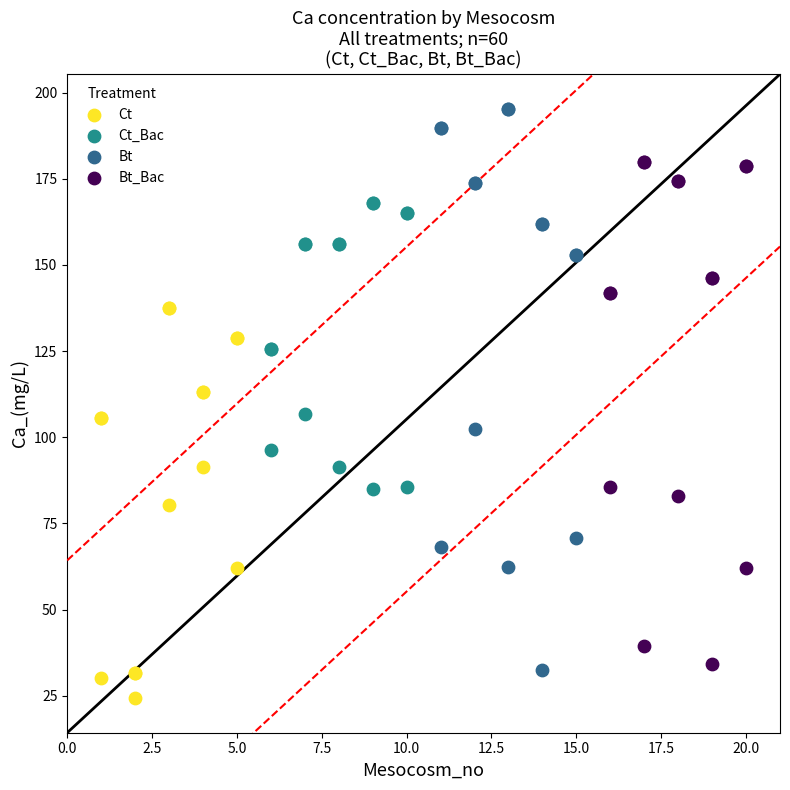

Which series reaches the maximum Y coordinate?

Bt